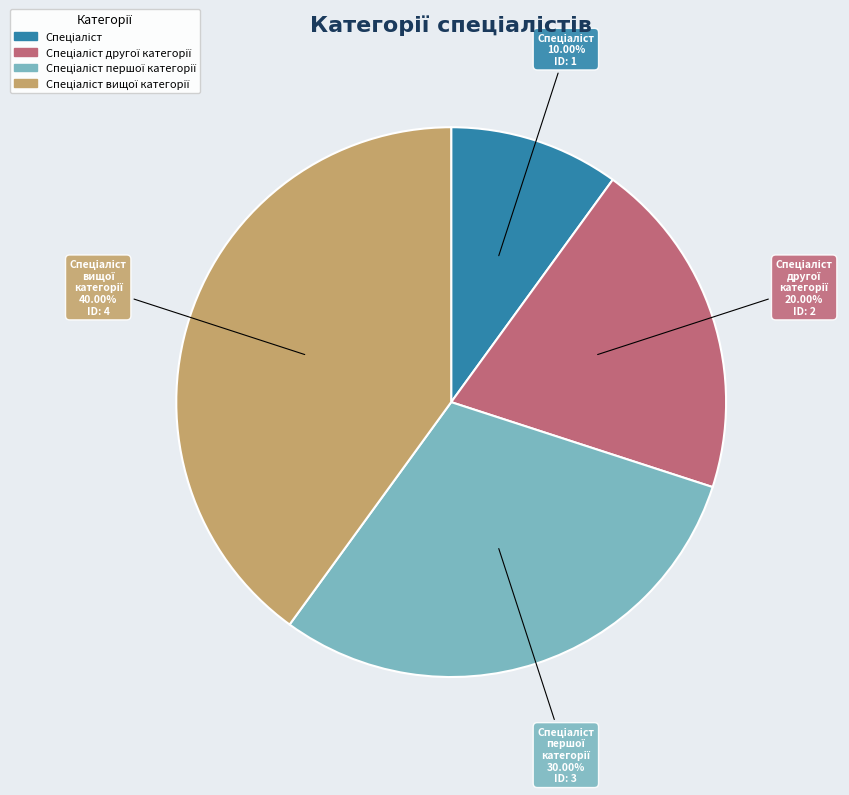

Is there any slice that represents more than half of the pie?

No